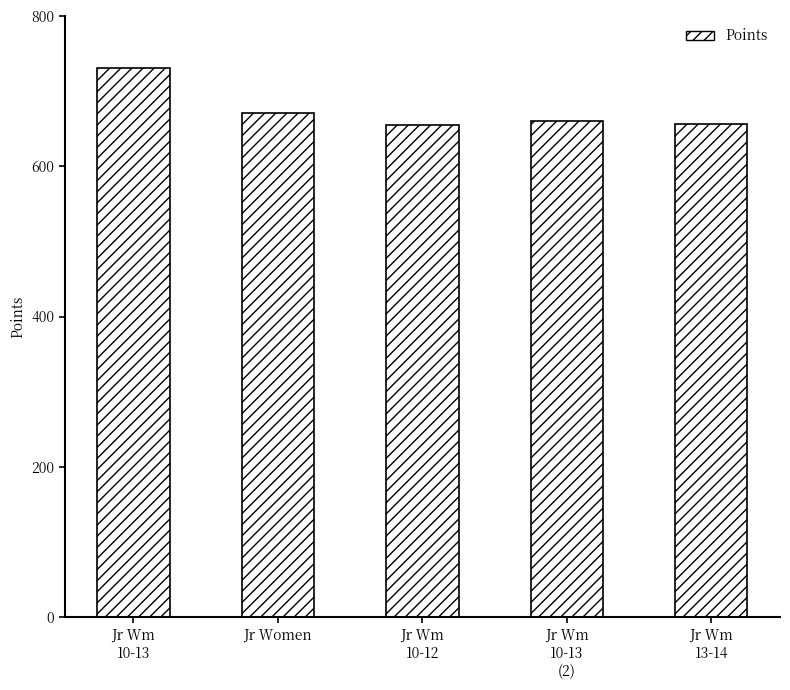

Is it true that the value at Jr Wm
10-13 is 730.5?

True